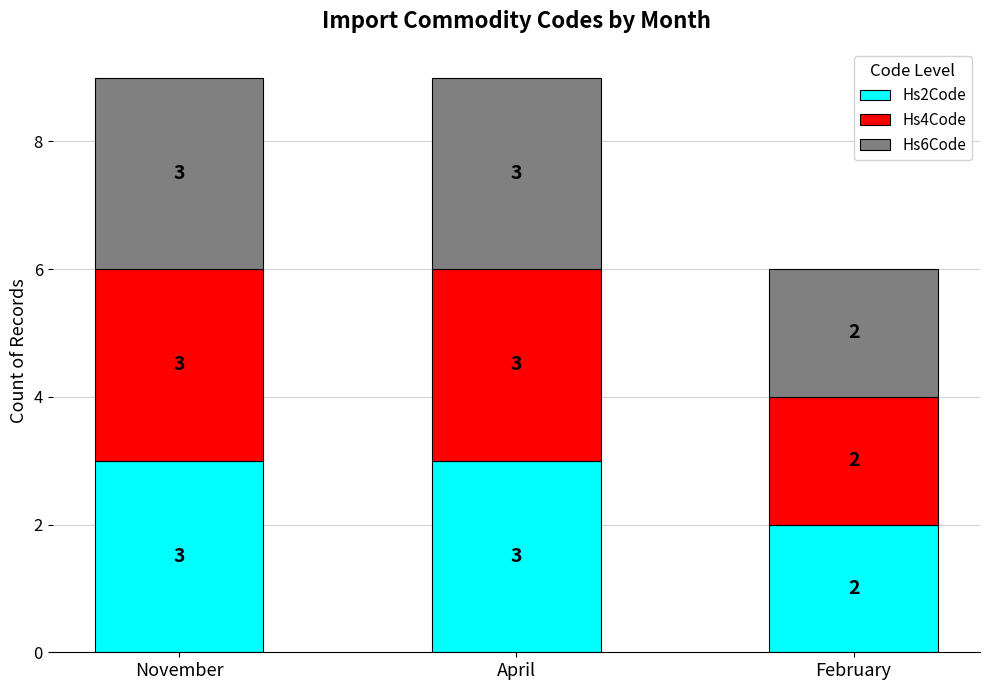

At which label is Hs2Code closest to 2?

February